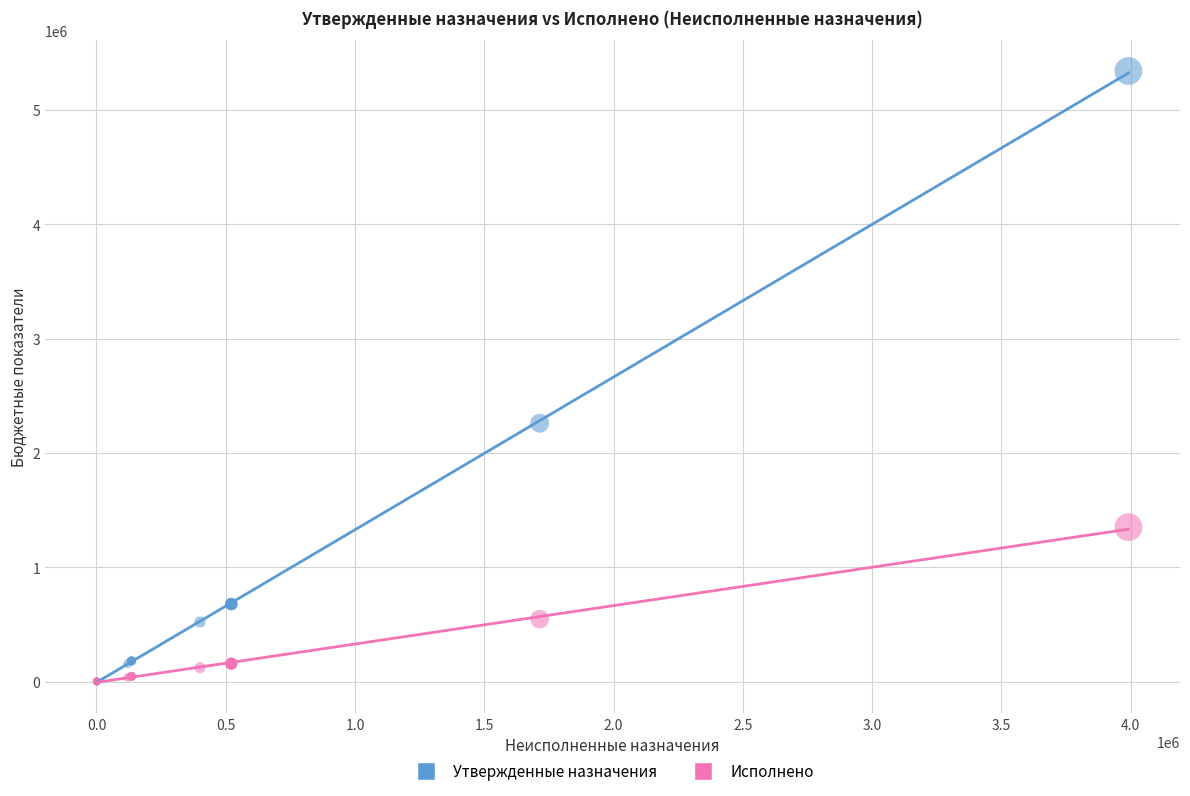

Which series has the largest Y range (max minus min)?

Утвержденные назначения